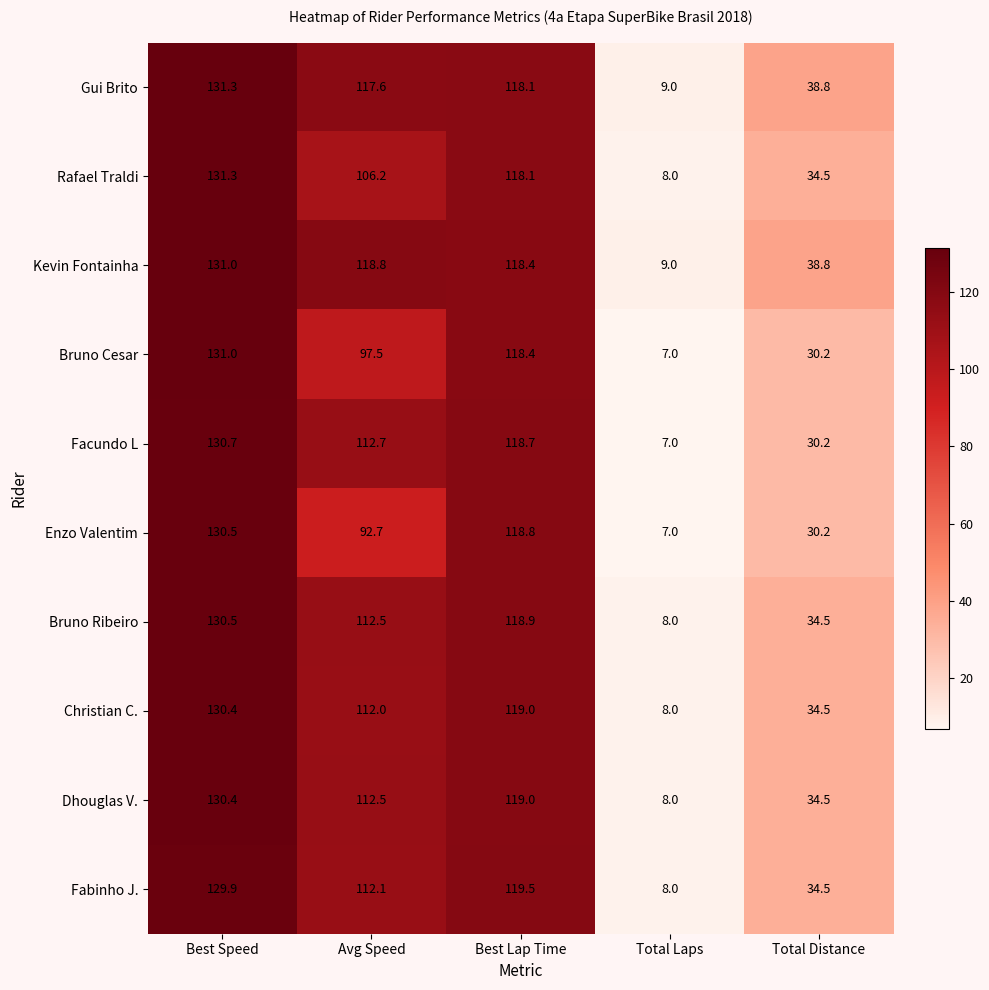

What is the sum of the Rafael Traldi values at Best Speed and Total Distance?

165.8